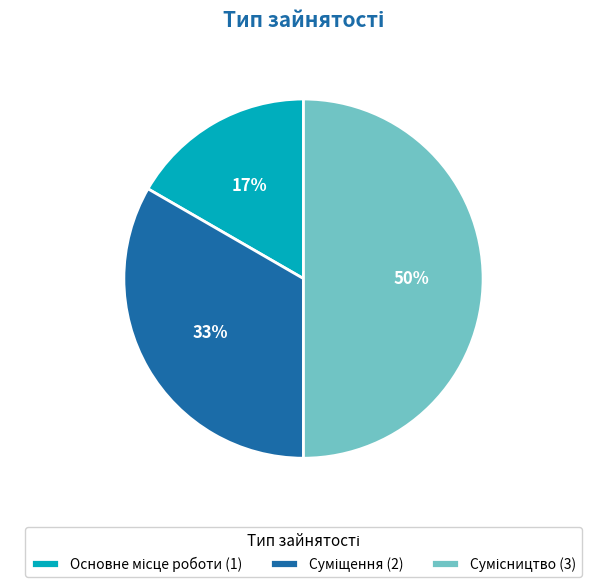

To the nearest percent, what is the average slice percentage?

33%